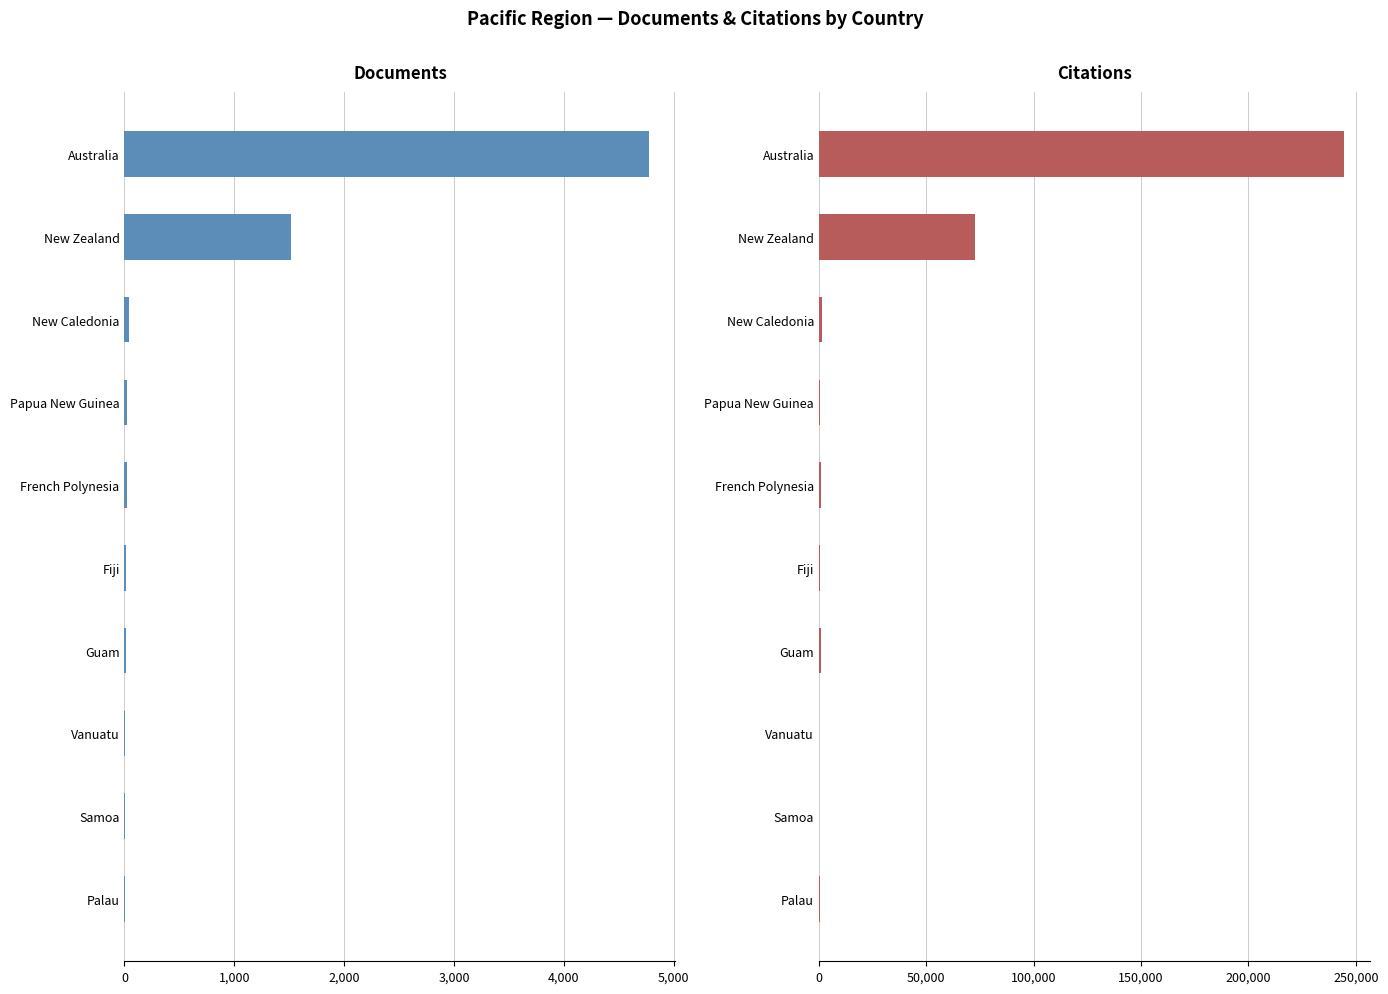

What is the average value of the Citations series?

32203